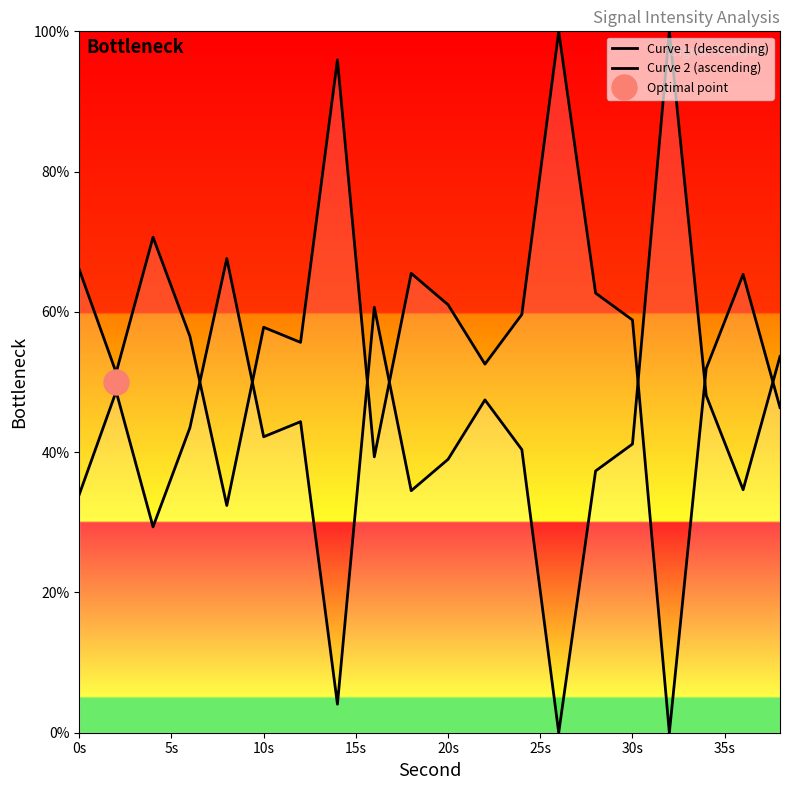

How many data points does each series have?

20